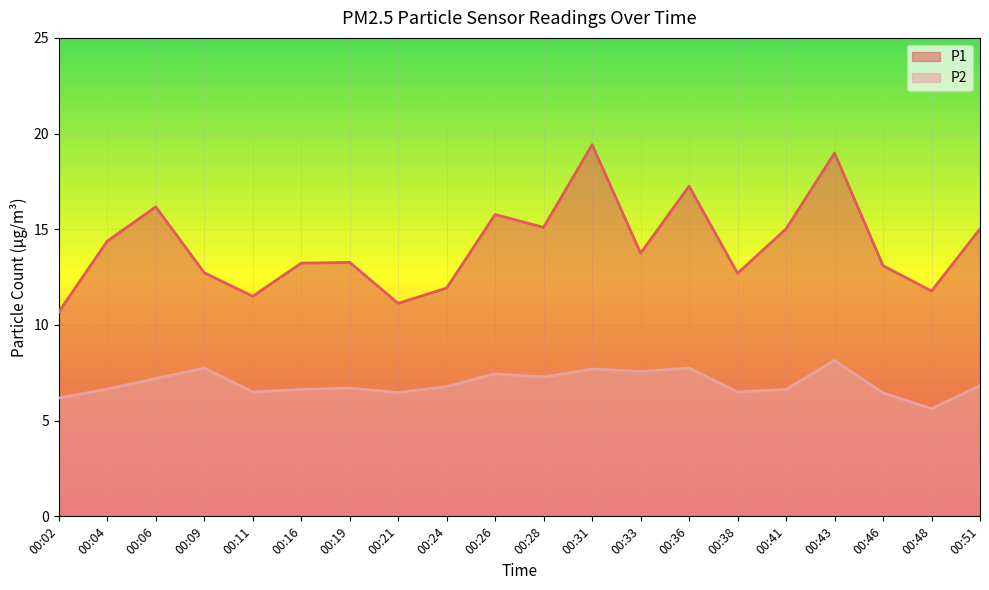

What is the difference between the second highest and second lowest values in the P2 series?

1.6